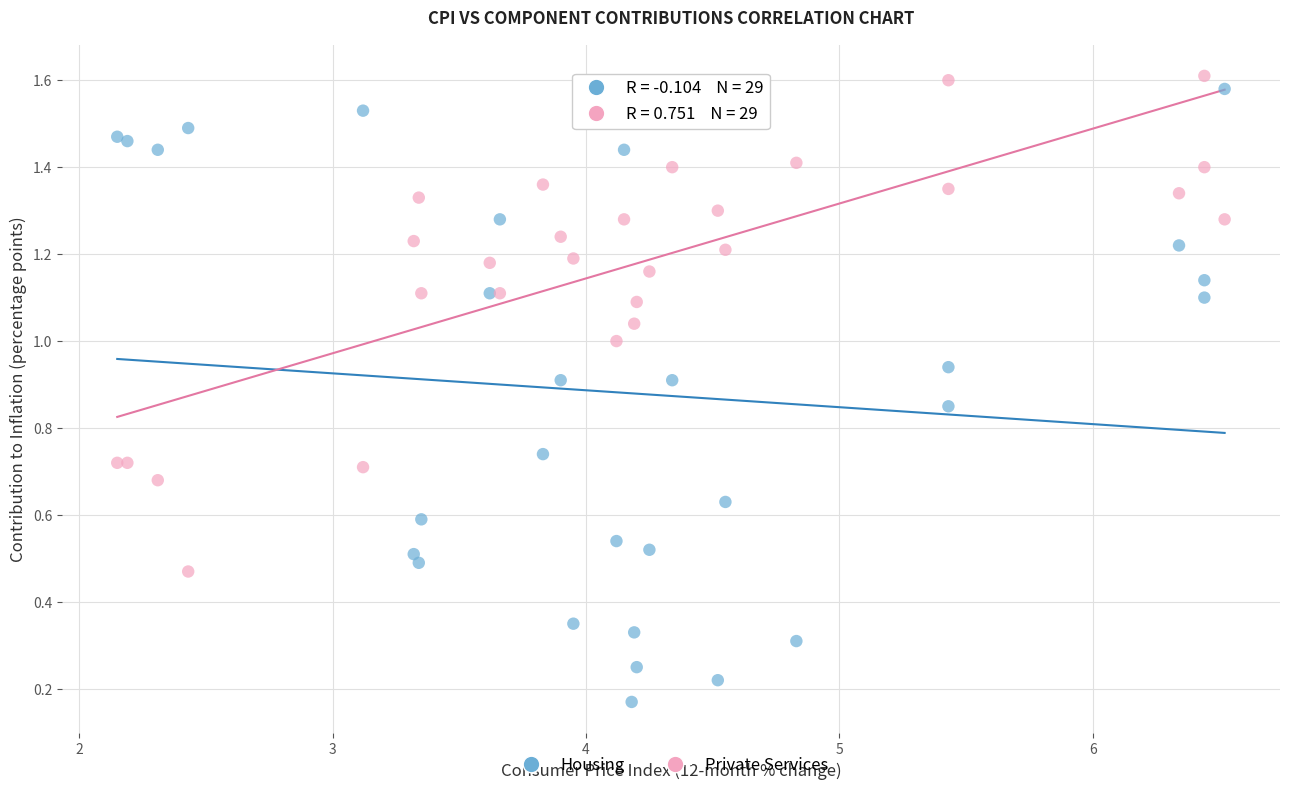

Which series has the largest Y range (max minus min)?

Housing